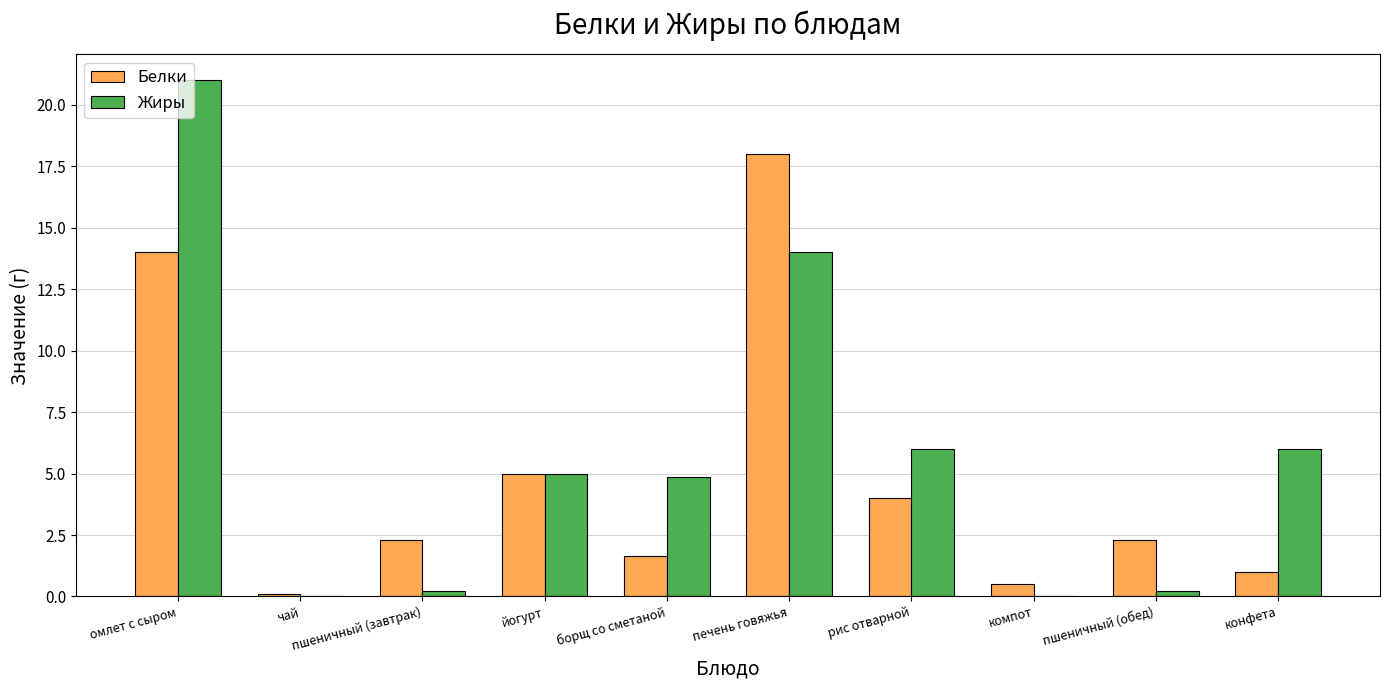

What is the sum of all Белки values?

48.8